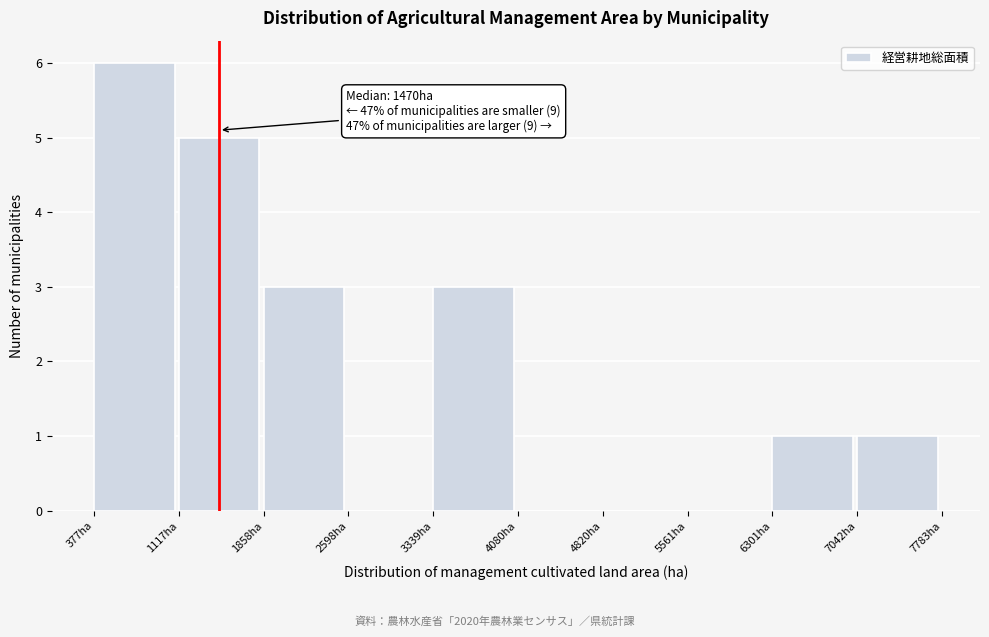

Over which range of the x-axis is the bar tallest?

400 to 1100